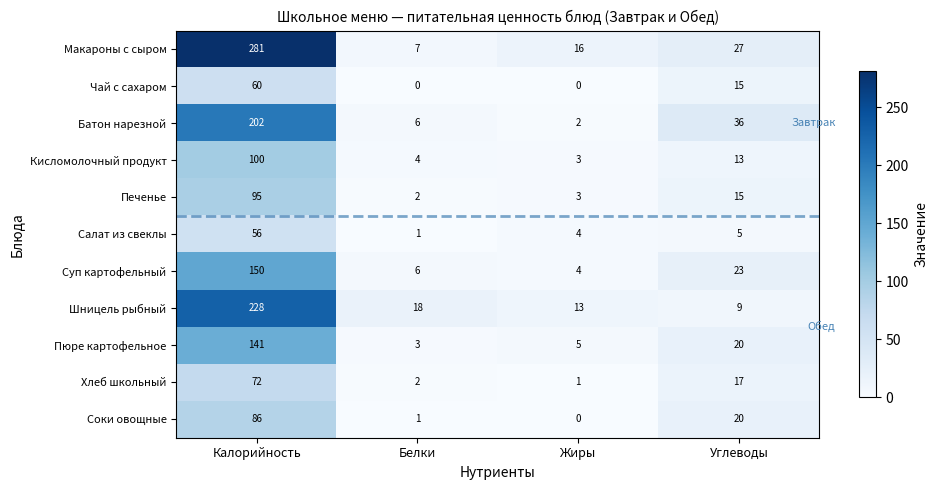

At which category does the chart reach its peak across all series?

Калорийность